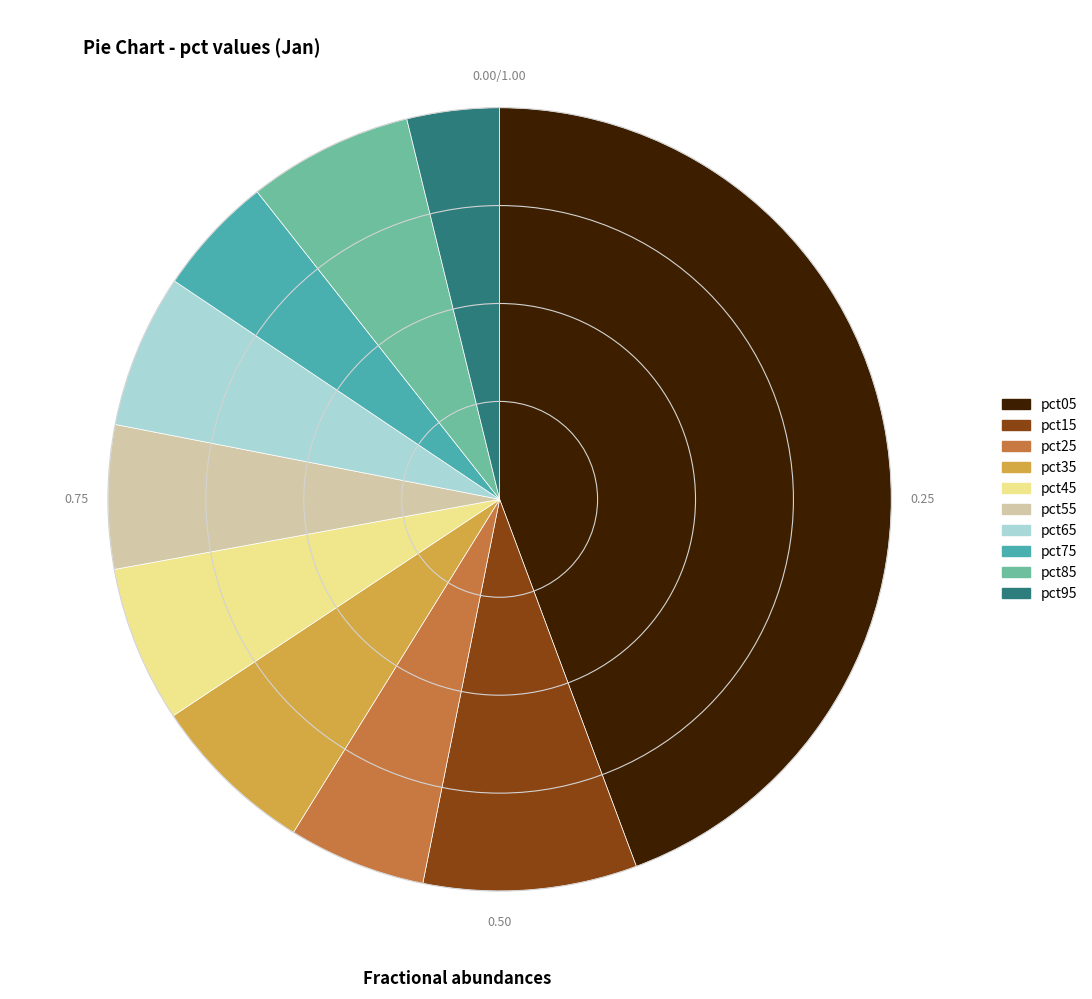

How many slices are in this pie chart?

10